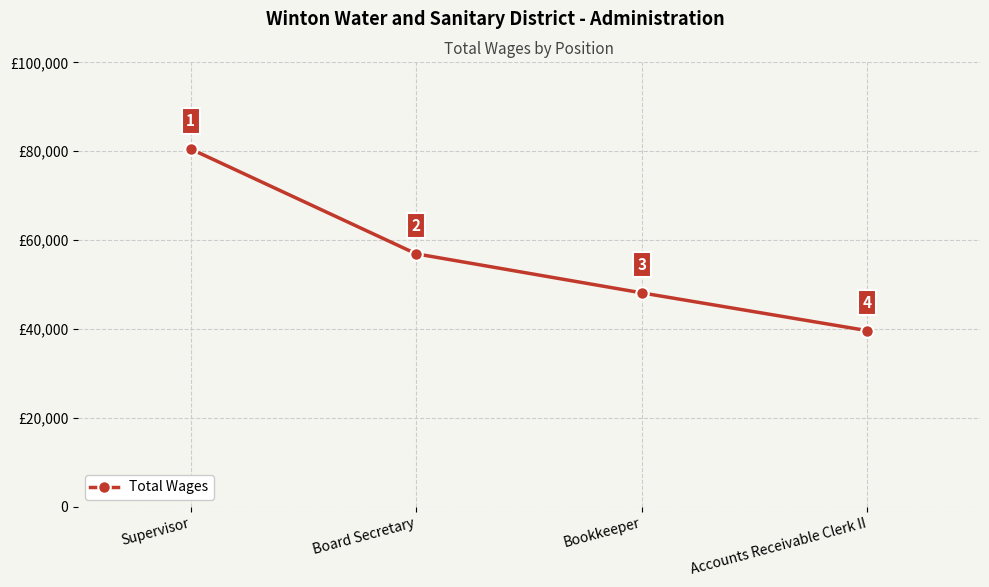

What is the average value?

56310